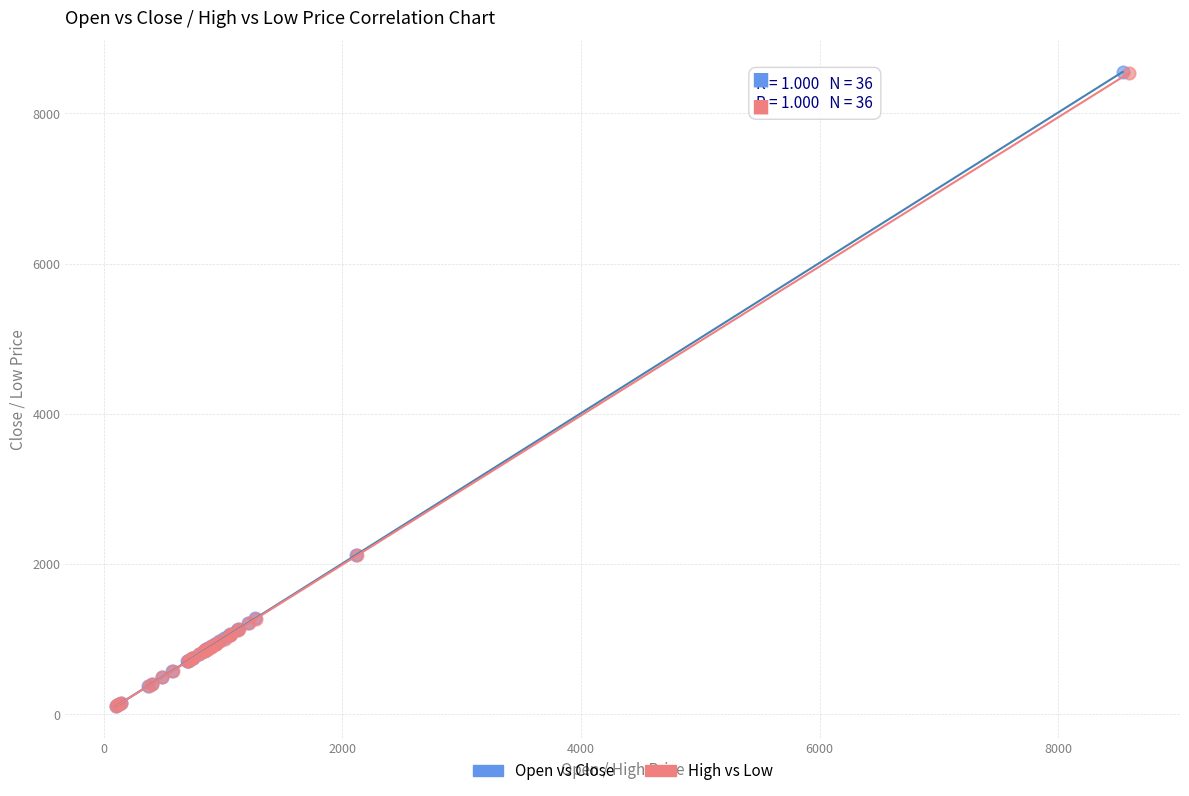

Which series has the largest Y range (max minus min)?

Open vs Close